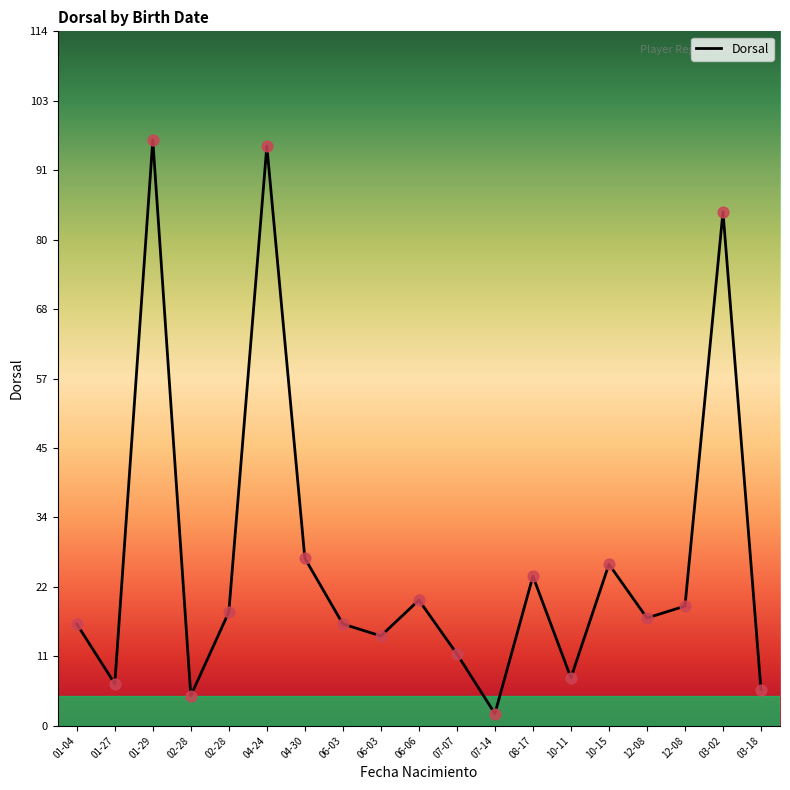

What is the ratio of the value at 10-15 to the value at 12-08?

1.3